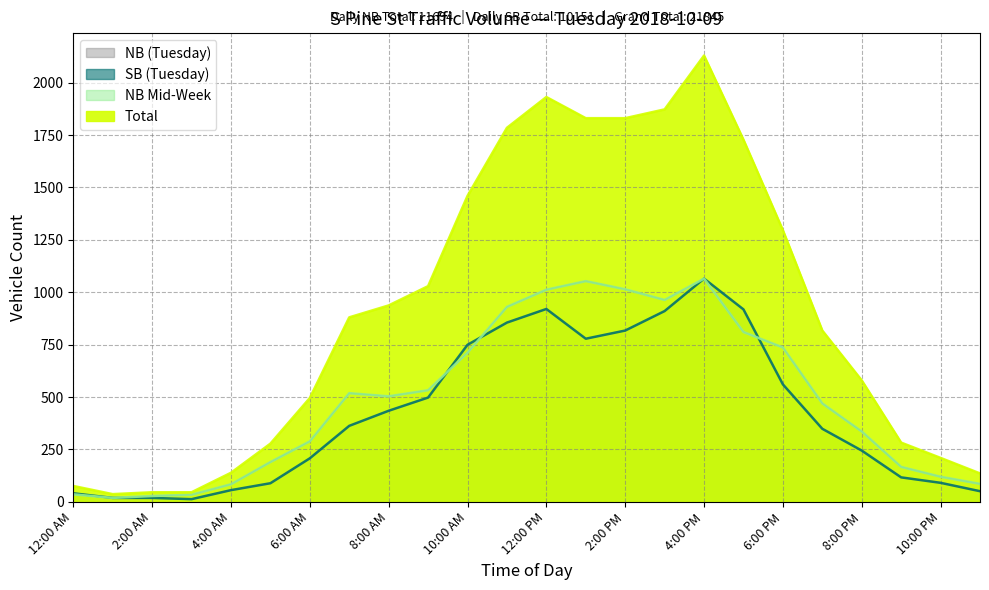

At which label does Total first exceed 880?

8:00 AM